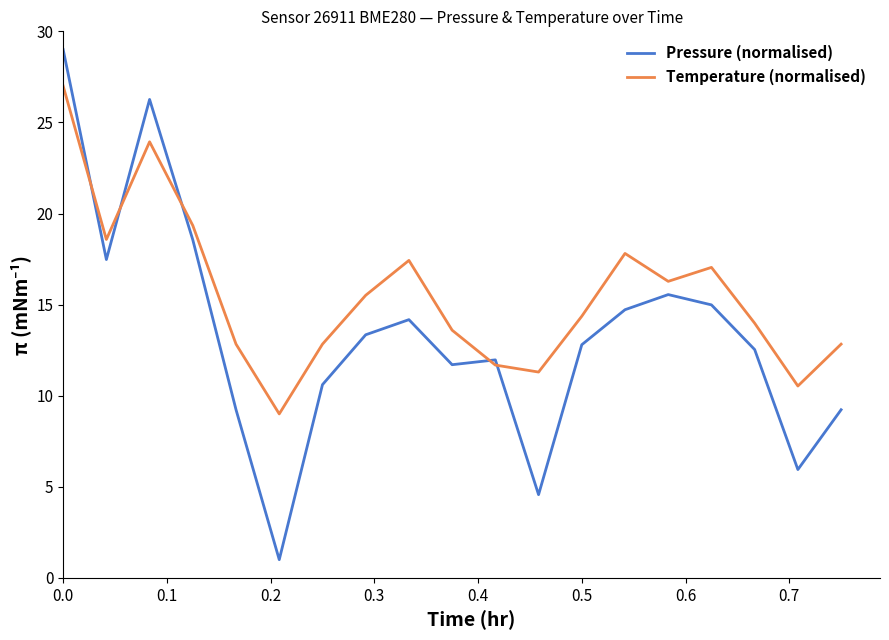

How many interior local valleys does the Pressure (normalised) series have?

5